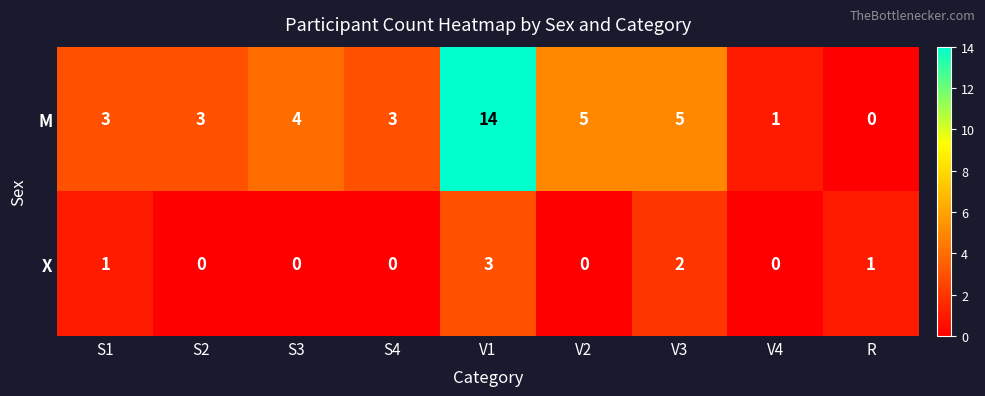

Reading left to right, transcribe all the data shown in this chart.

M: S1=3	S2=3	S3=4	S4=3	V1=14	V2=5	V3=5	V4=1	R=0
X: S1=1	S2=0	S3=0	S4=0	V1=3	V2=0	V3=2	V4=0	R=1